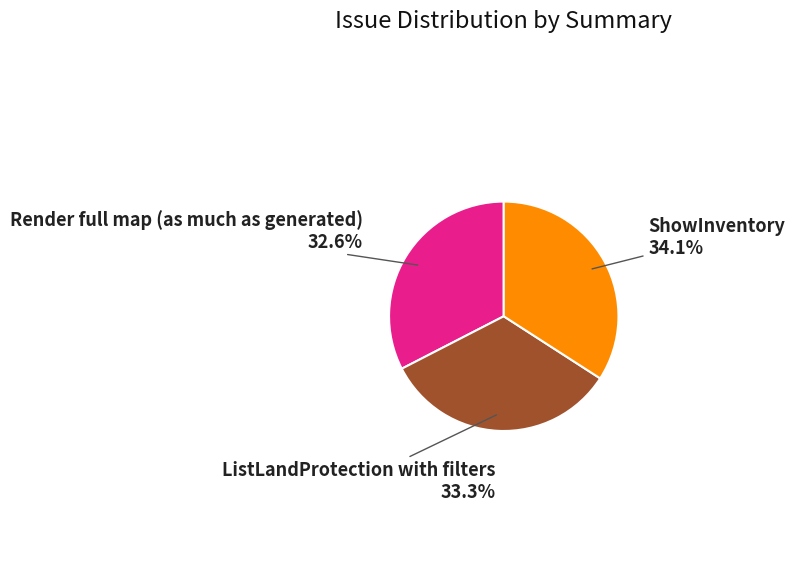

How many segments does this pie chart have?

3